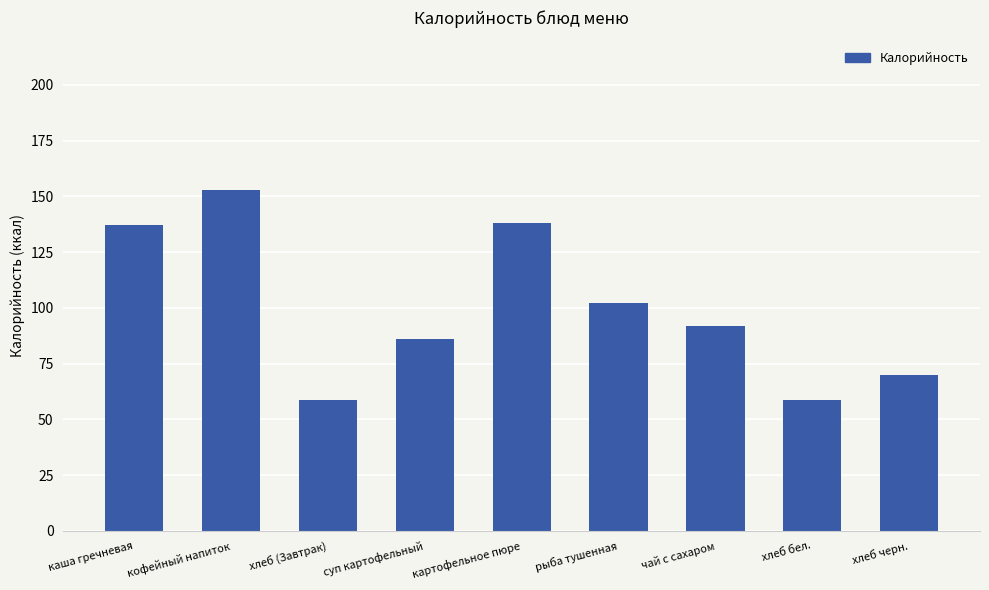

What is the ratio of the value at хлеб бел. to the value at каша гречневая?

0.4